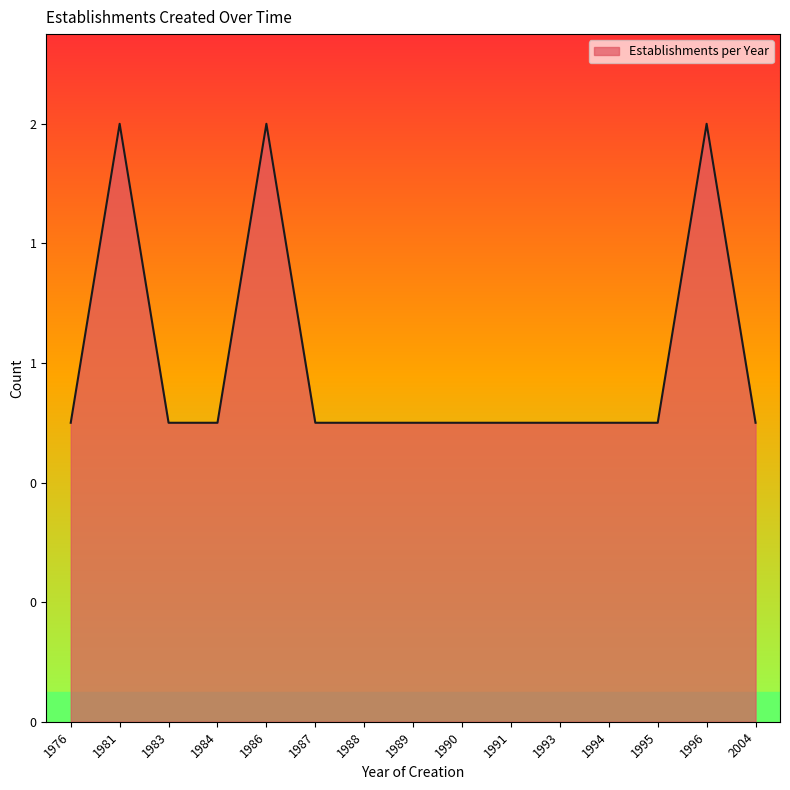

Reading left to right, list all the values displayed in this chart.

1	2	1	1	2	1	1	1	1	1	1	1	1	2	1